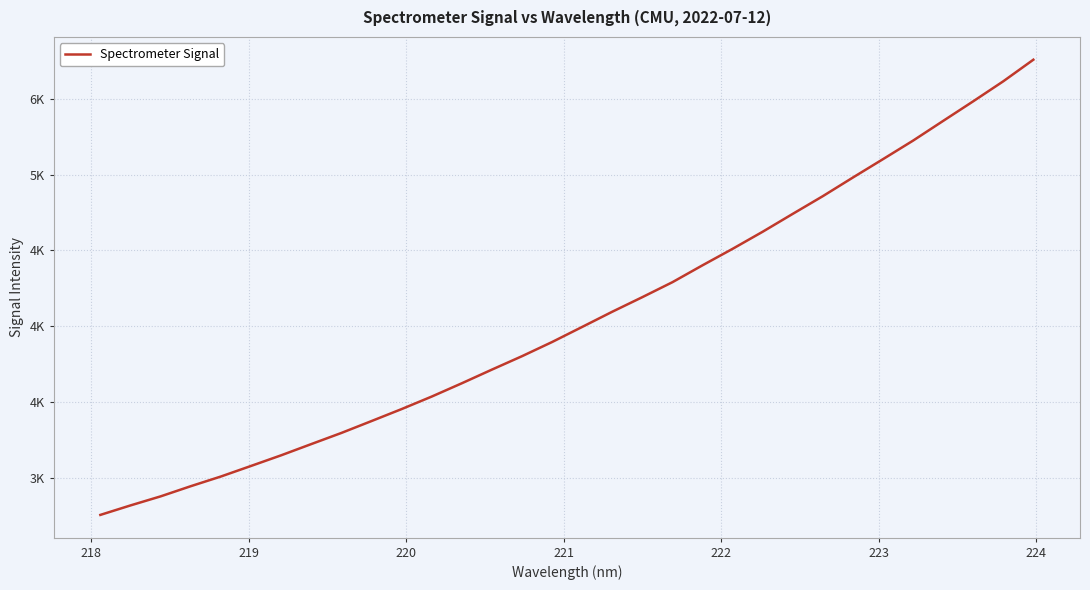

Does the chart have visible grid lines?

Yes